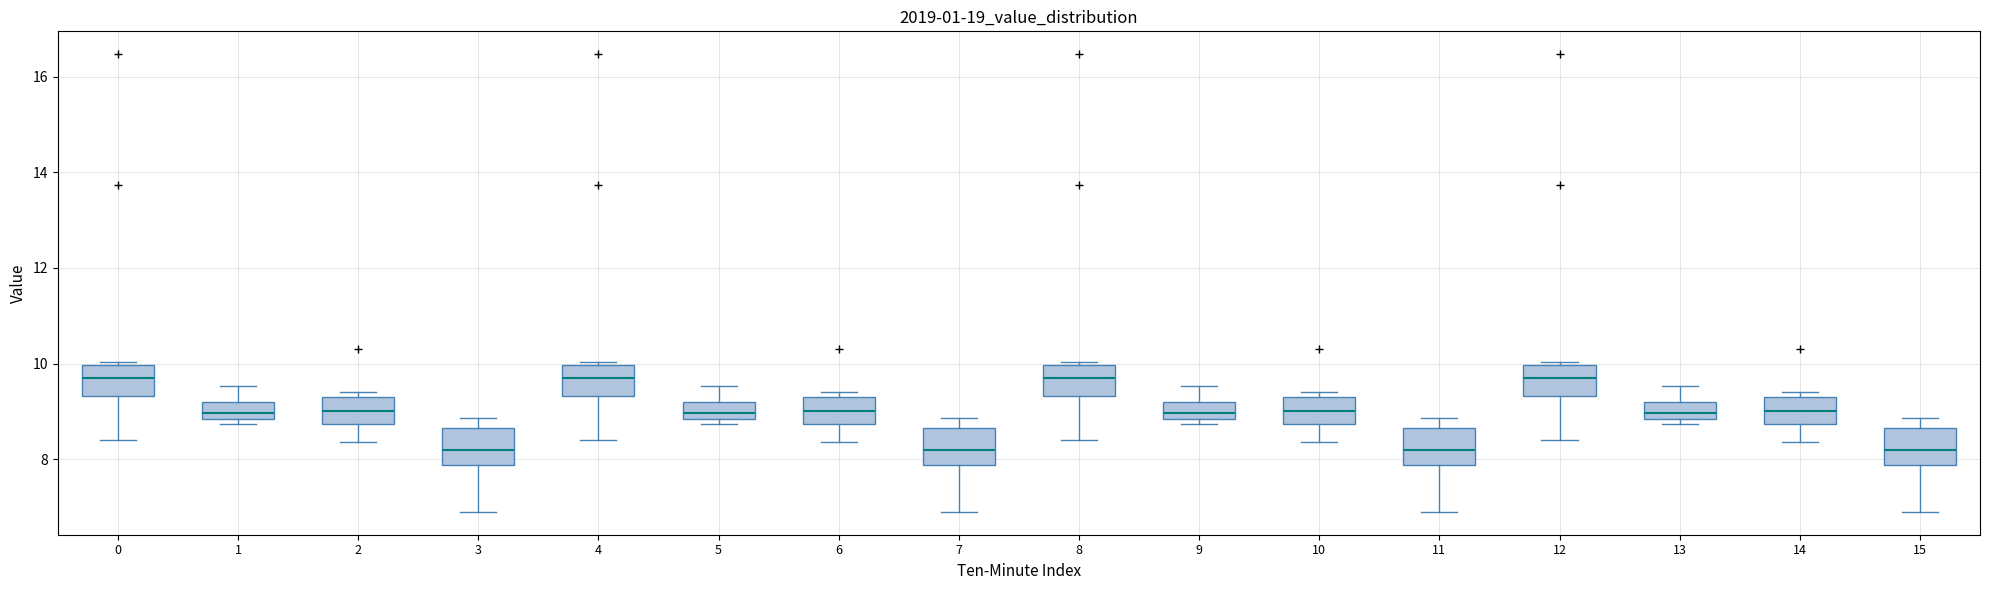

Reading left to right, transcribe this box plot: for each box, give where its median line is, the range the box spans, and where its two whiskers end, as read against the y-axis. The values are not printed on the chart, so give them approximately, as read against the axis.

0: median 9.8, box 9.4 to 10.0, whiskers 8.4 to 10.0 (just above the box's upper edge)
1: median 9.0, box 8.8 to 9.2, whiskers 8.8 (just below the box's lower edge) to 9.6
2: median 9.0, box 8.8 to 9.2, whiskers 8.4 to 9.4
3: median 8.2, box 7.8 to 8.6, whiskers 7.0 to 8.8
4: median 9.8, box 9.4 to 10.0, whiskers 8.4 to 10.0 (just above the box's upper edge)
5: median 9.0, box 8.8 to 9.2, whiskers 8.8 (just below the box's lower edge) to 9.6
6: median 9.0, box 8.8 to 9.2, whiskers 8.4 to 9.4
7: median 8.2, box 7.8 to 8.6, whiskers 7.0 to 8.8
8: median 9.8, box 9.4 to 10.0, whiskers 8.4 to 10.0 (just above the box's upper edge)
9: median 9.0, box 8.8 to 9.2, whiskers 8.8 (just below the box's lower edge) to 9.6
10: median 9.0, box 8.8 to 9.2, whiskers 8.4 to 9.4
11: median 8.2, box 7.8 to 8.6, whiskers 7.0 to 8.8
12: median 9.8, box 9.4 to 10.0, whiskers 8.4 to 10.0 (just above the box's upper edge)
13: median 9.0, box 8.8 to 9.2, whiskers 8.8 (just below the box's lower edge) to 9.6
14: median 9.0, box 8.8 to 9.2, whiskers 8.4 to 9.4
15: median 8.2, box 7.8 to 8.6, whiskers 7.0 to 8.8